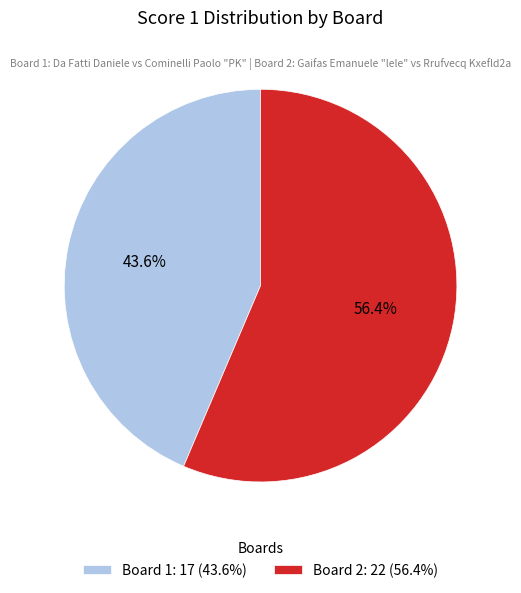

To the nearest percent, what is the average slice percentage?

50%